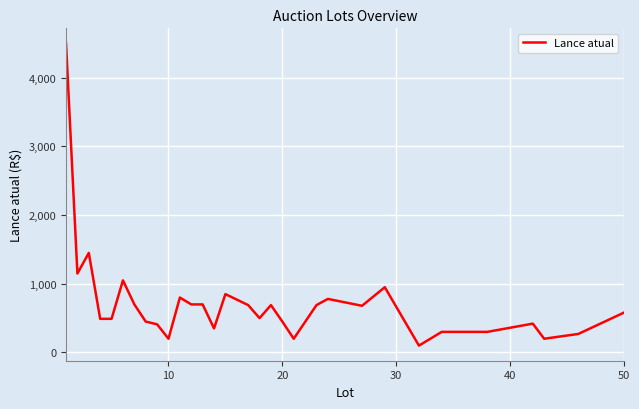

What is the difference between the maximum and minimum values?

4400